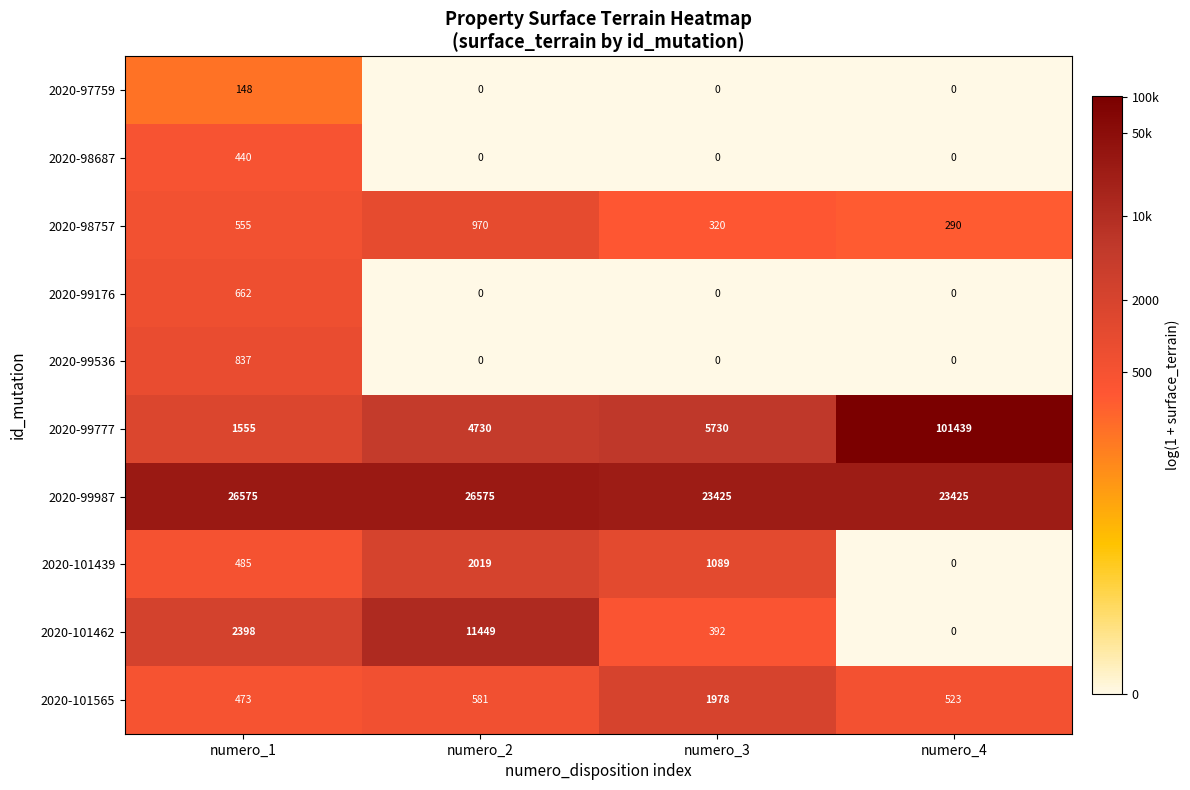

What is the difference between the 2020-101565 values at numero_4 and numero_1?

50